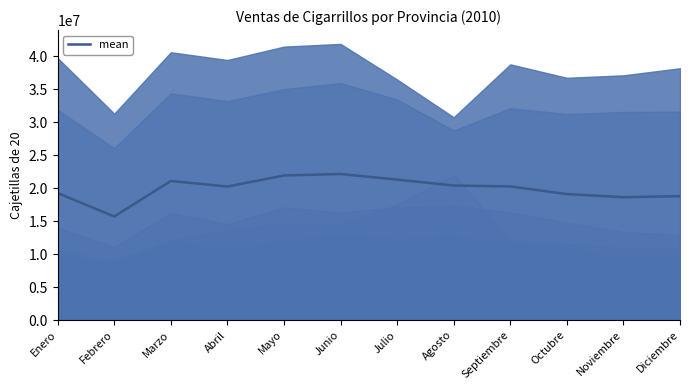

True or false: mean has a value of 6645879.1 at Agosto.

False